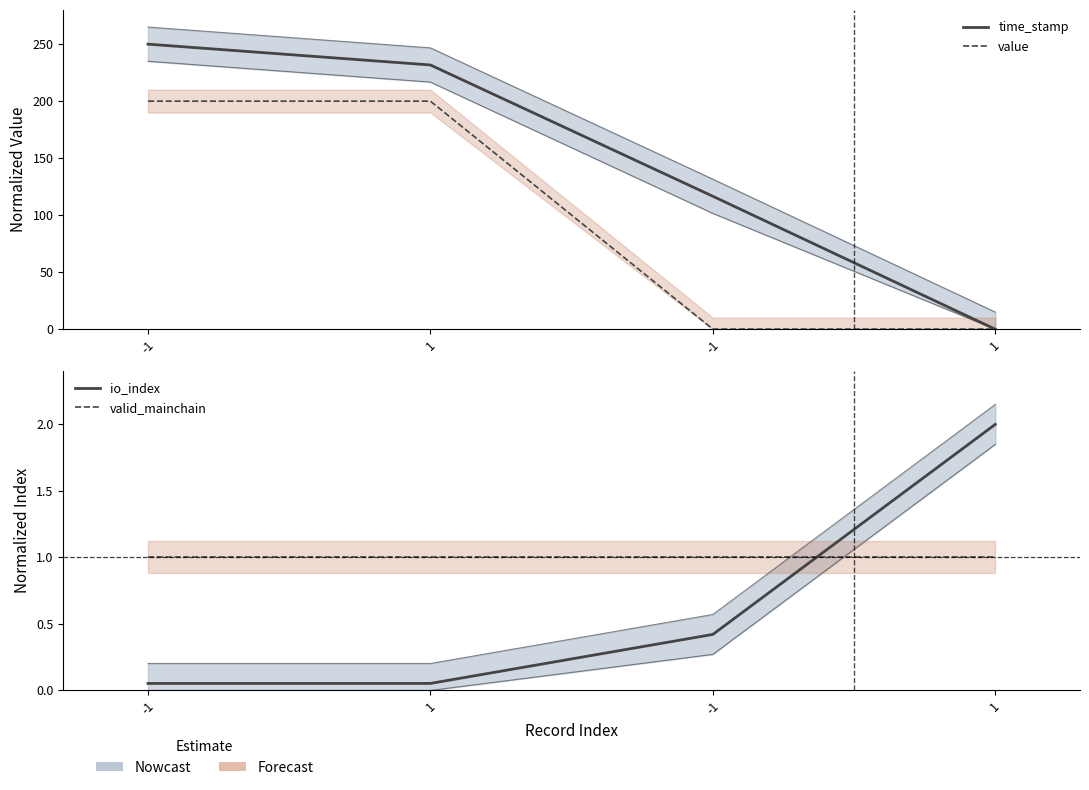

True or false: io_index and valid_mainchain intersect in this chart.

True